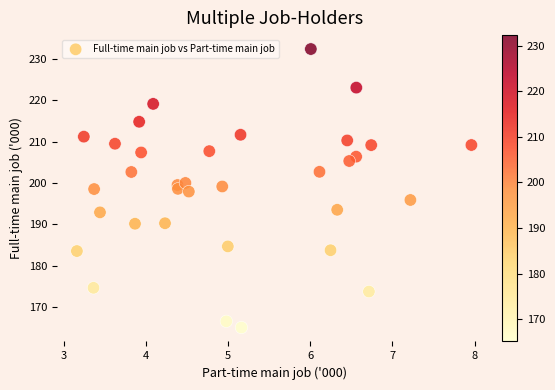

What is the range of X values (max minus min)?

4.8